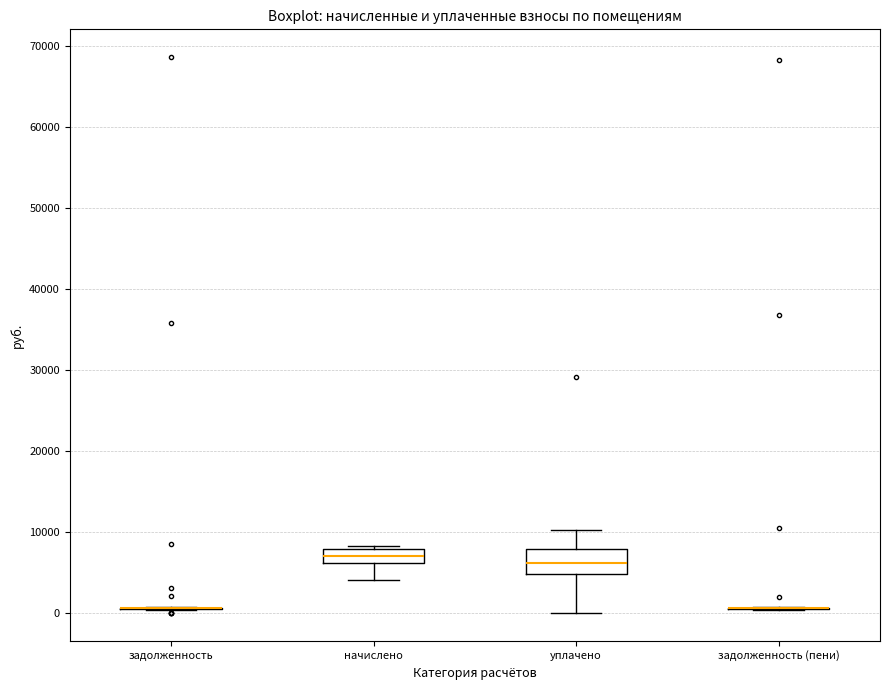

Reading left to right, transcribe this box plot: for each box, give where its median line is, the range the box spans, and where its two whiskers end, as read against the y-axis. The values are not printed on the chart, so give them approximately, as read against the axis.

задолженность: box collapsed to a line at 1000, whiskers 0 to 1000
начислено: median 7000, box 6000 to 8000, whiskers 4000 to 8000 (just above the box's upper edge)
уплачено: median 6000, box 5000 to 8000, whiskers 0 to 10000
задолженность (пени): box collapsed to a line at 1000, whiskers 0 to 1000